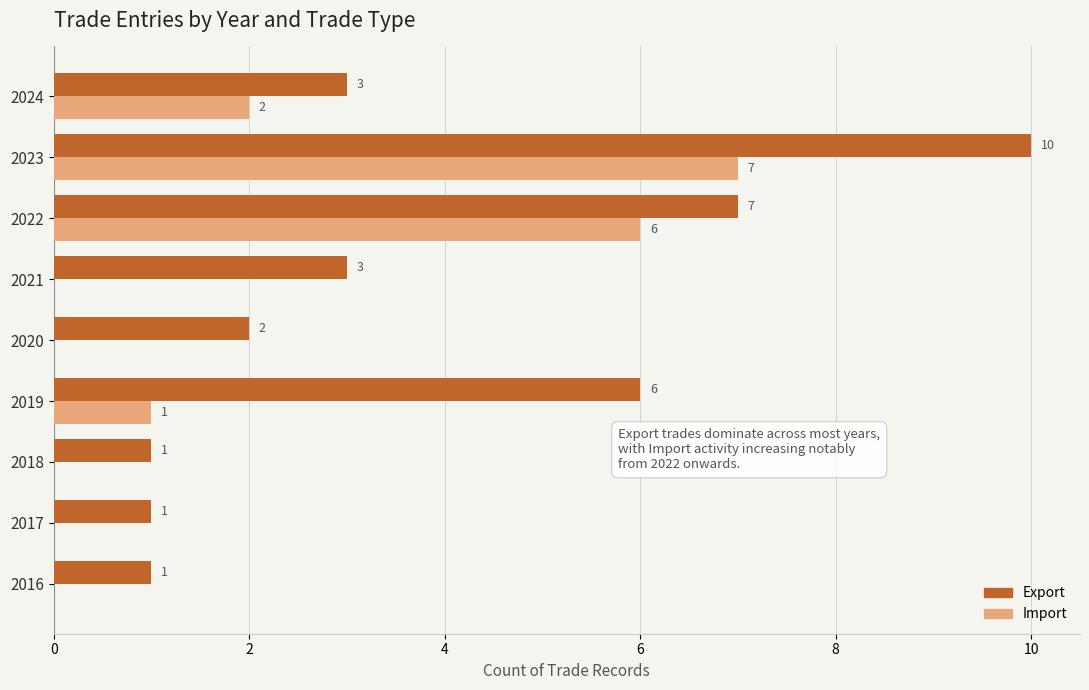

Is it true that Import equals 3 at 2024?

False